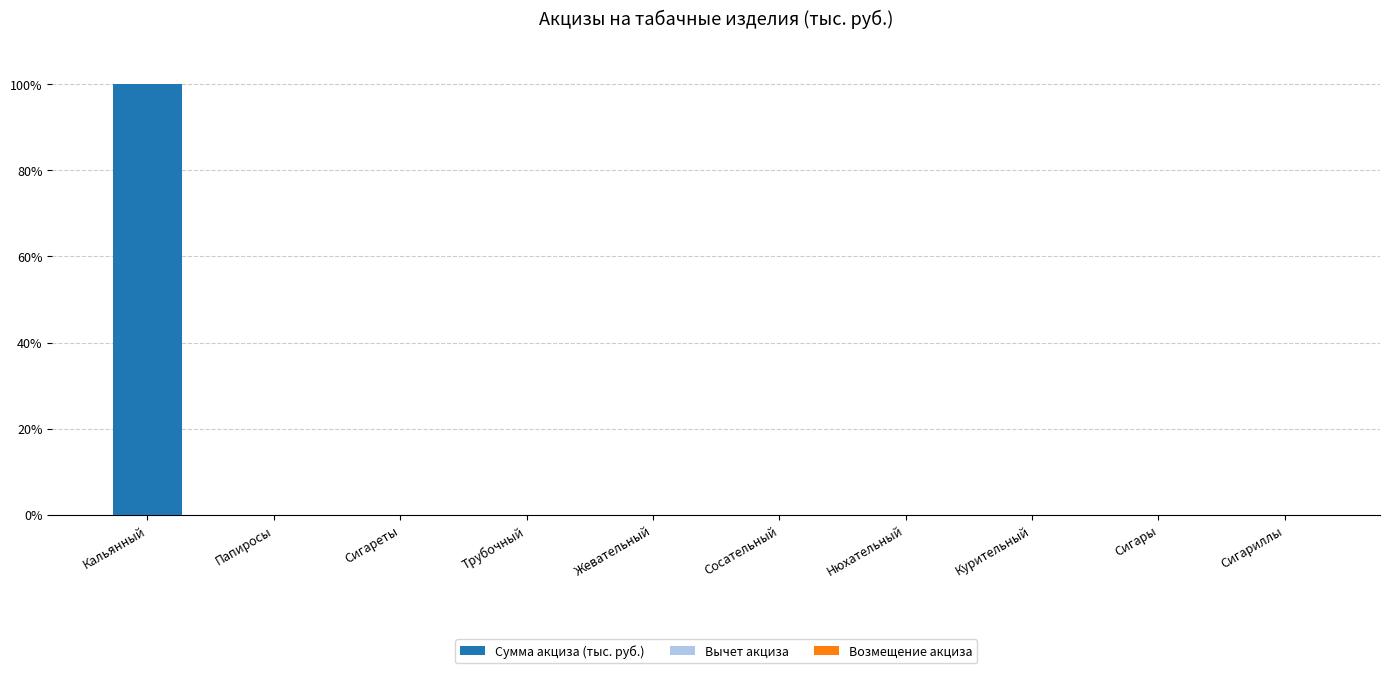

True or false: the data shows -61 at Сигареты.

False